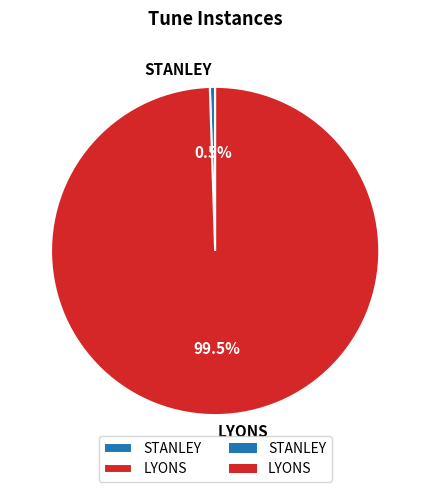

What is the ratio of the value at LYONS to the value at STANLEY?

191.5